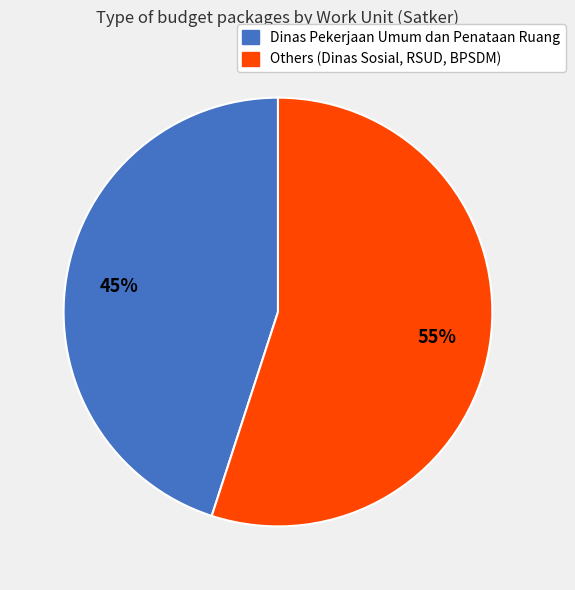

How many slices are in this pie chart?

2